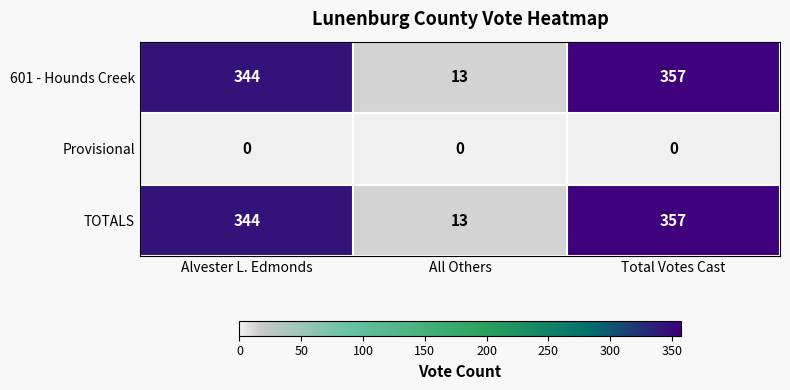

Is it true that Provisional equals 0 at Alvester L. Edmonds?

True